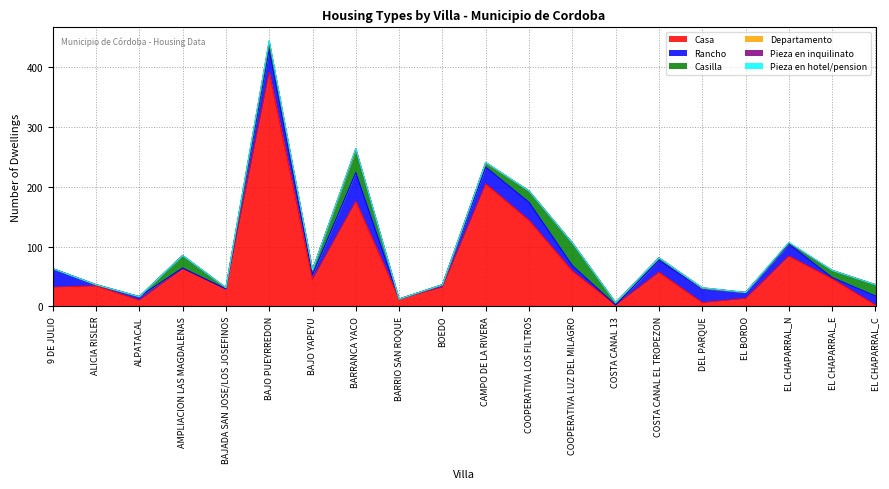

What is the difference between the Casa values at CAMPO DE LA RIVERA and EL CHAPARRAL_C?

203